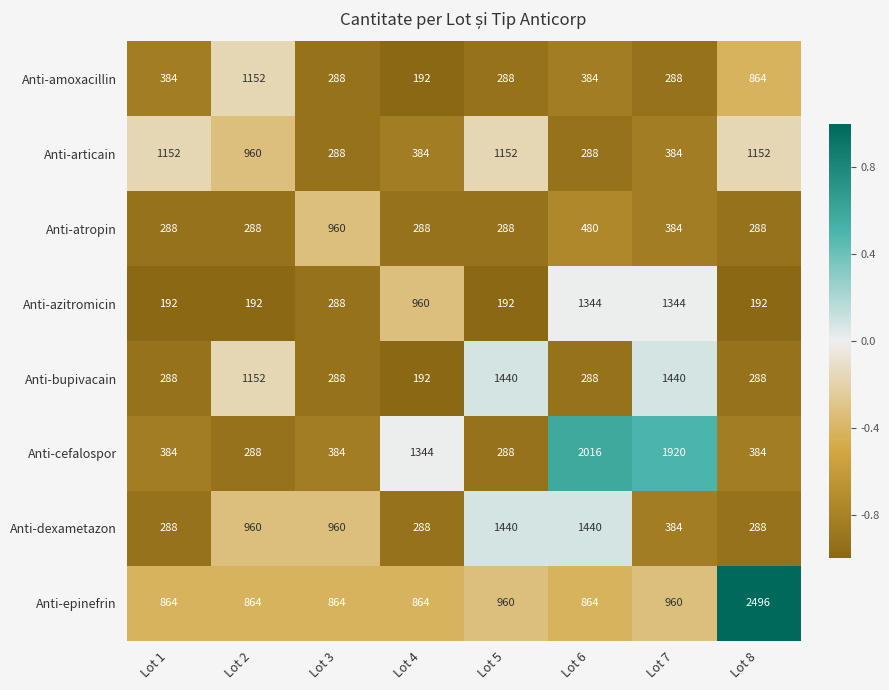

Where does the Anti-articain series first go above 960?

Lot 1